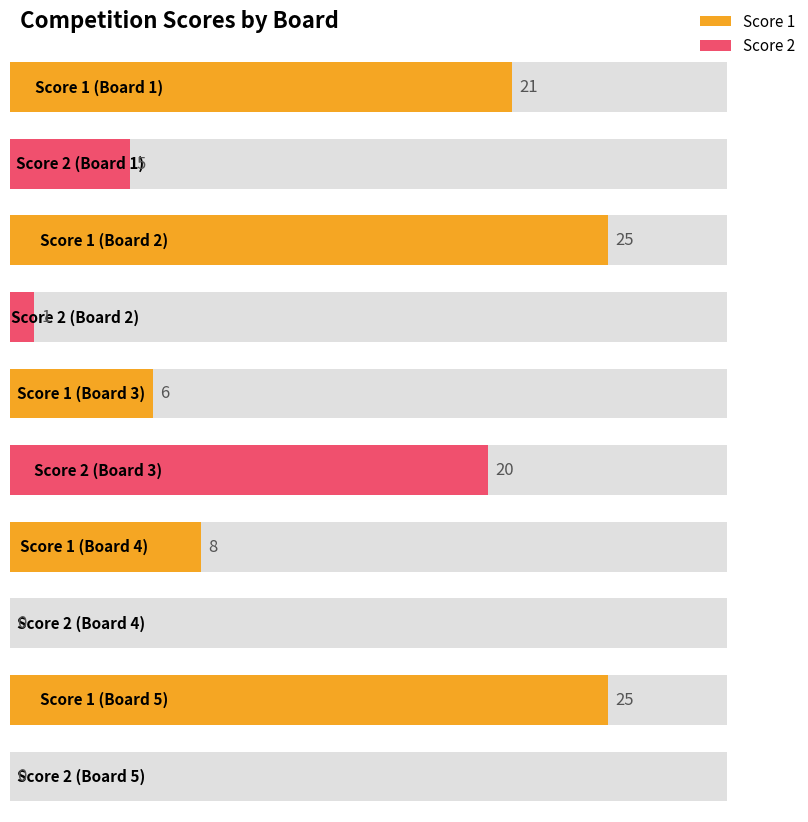

Reading left to right, extract all data points from this chart.

Score 1: Board 1=21	Board 2=25	Board 3=6	Board 4=8	Board 5=25
Score 2: Board 1=5	Board 2=1	Board 3=20	Board 4=0	Board 5=0